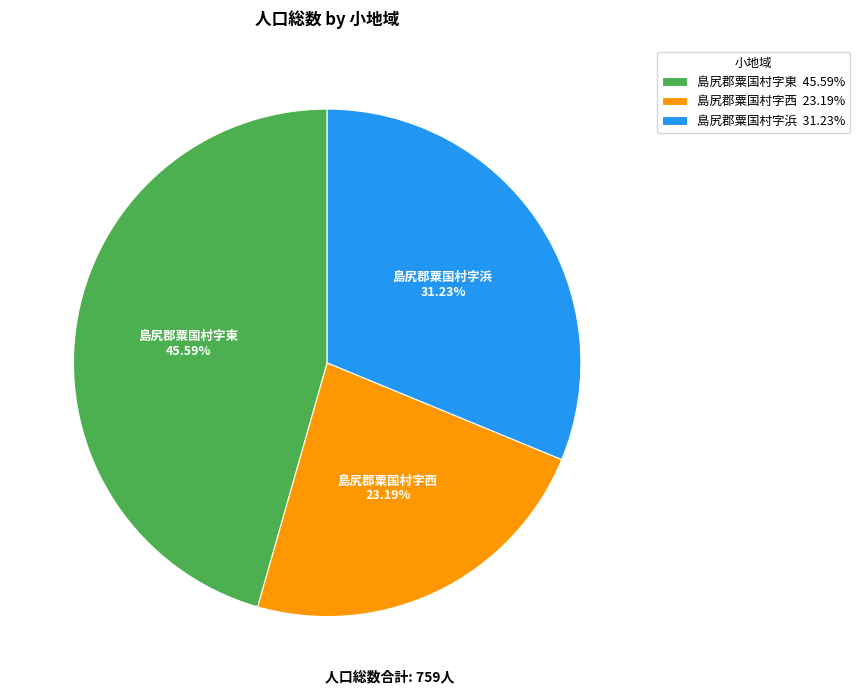

To the nearest percent, what is the combined percentage of 島尻郡粟国村字東 and 島尻郡粟国村字西?

69%